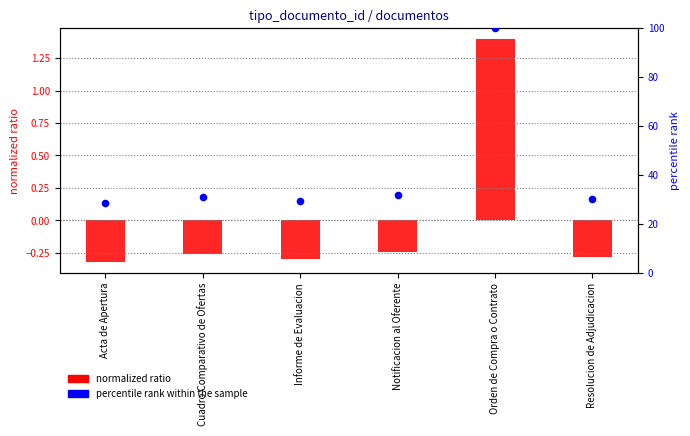

Is the value of percentile rank within the sample at Acta de Apertura greater than the value of normalized ratio at Informe de Evaluacion?

Yes